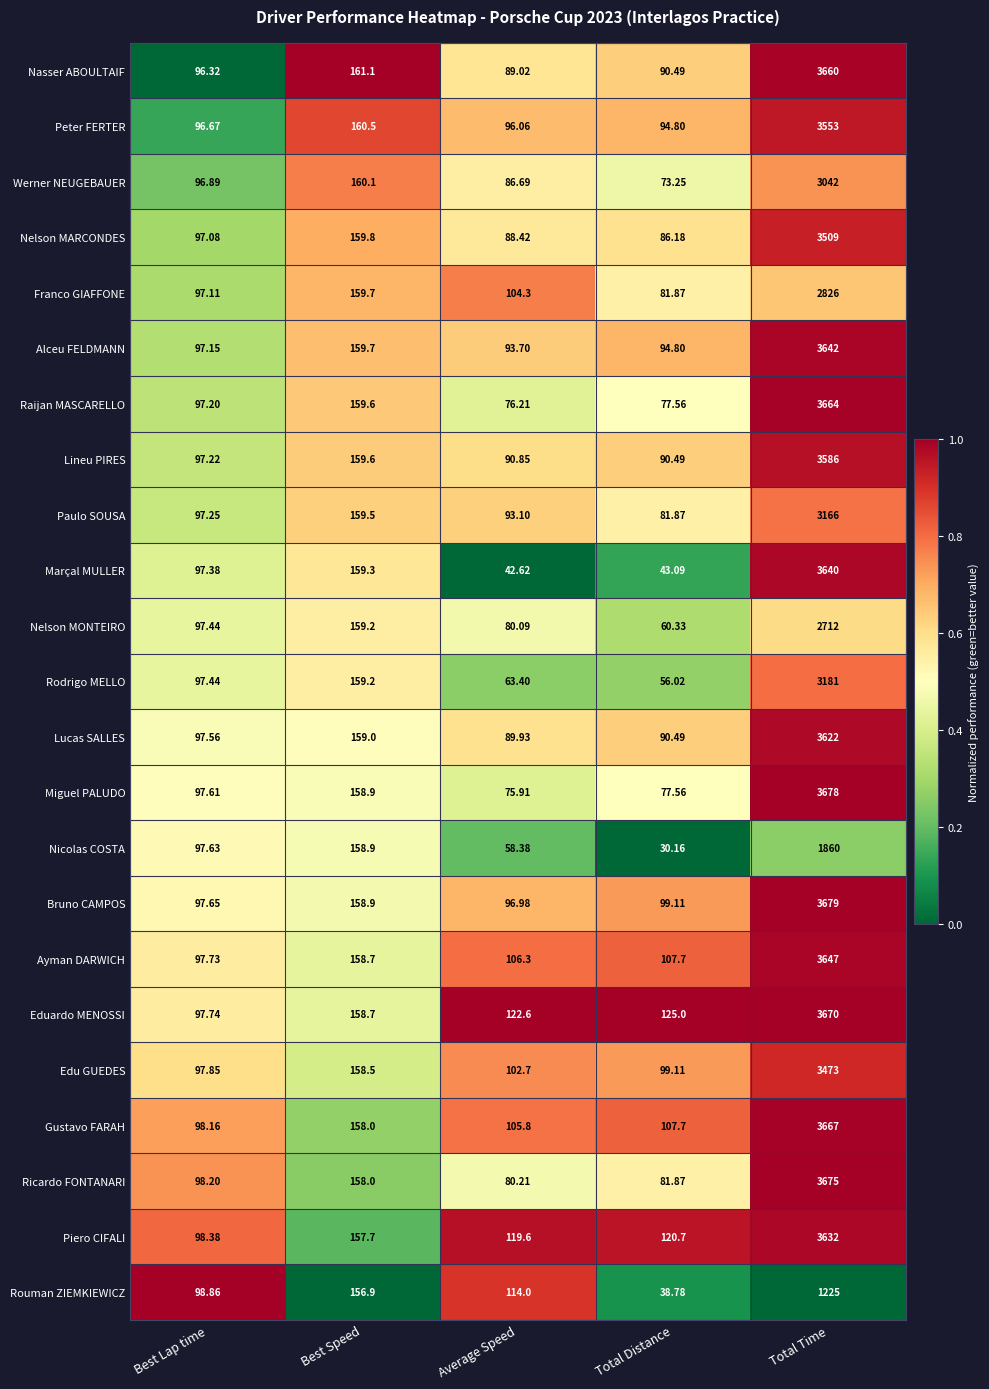

Where is Bruno CAMPOS nearest to the value 1887?

Best Speed